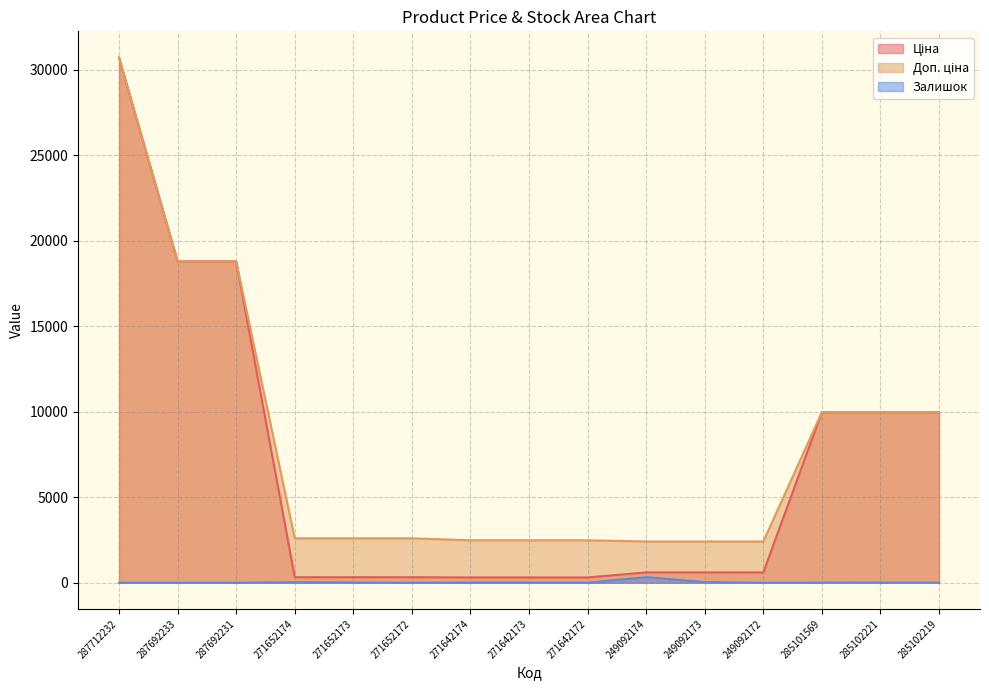

True or false: Залишок and Ціна cross at least once.

False